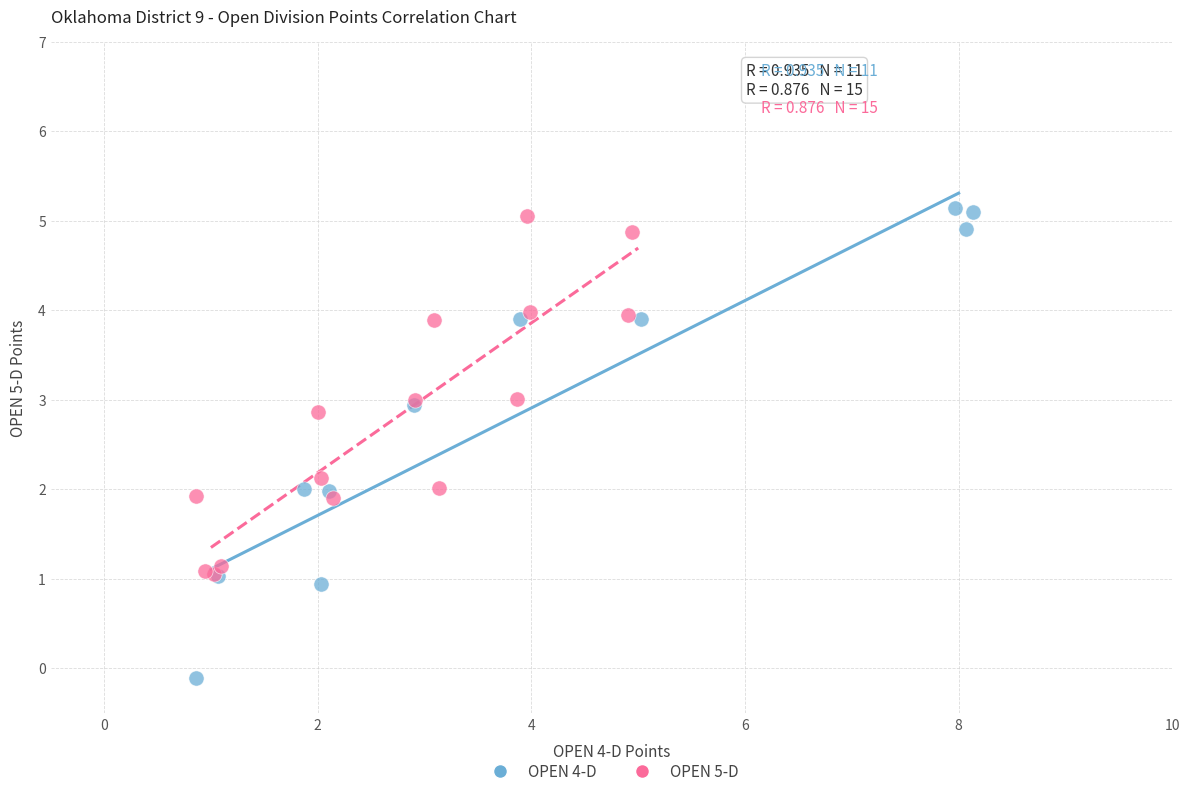

Which series has the largest Y range (max minus min)?

OPEN 4-D